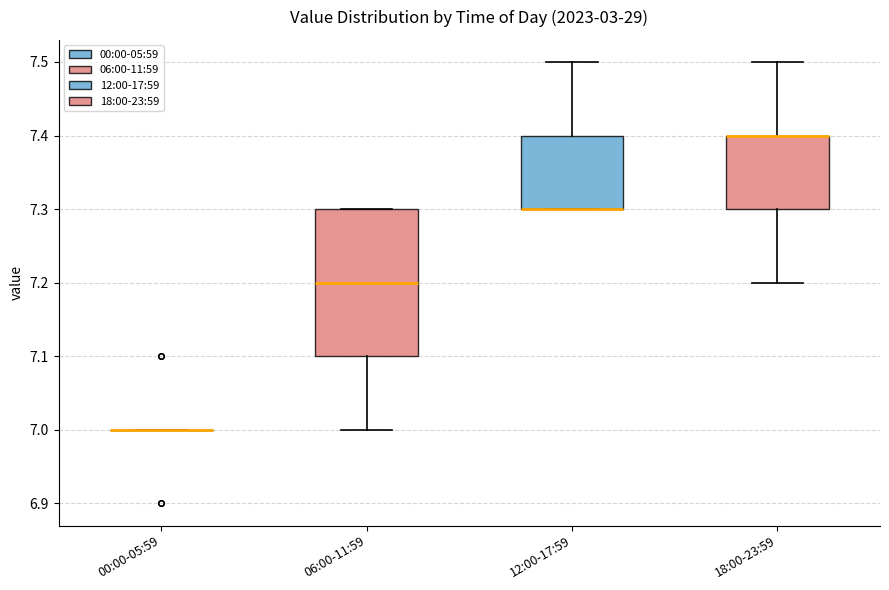

Reading left to right, read every box against the y-axis: the position of its median line, the range the box covers, and the ends of its whiskers. The values are not printed on the chart, so give them approximately, as read against the axis.

00:00-05:59: box collapsed to a line at 7.0, whiskers 7.0 to 7.0
06:00-11:59: median 7.2, box 7.1 to 7.3, whiskers 7.0 to 7.3
12:00-17:59: median 7.3 (drawn on the box's lower edge), box 7.3 to 7.4, whiskers 7.3 to 7.5
18:00-23:59: median 7.4 (drawn on the box's upper edge), box 7.3 to 7.4, whiskers 7.2 to 7.5